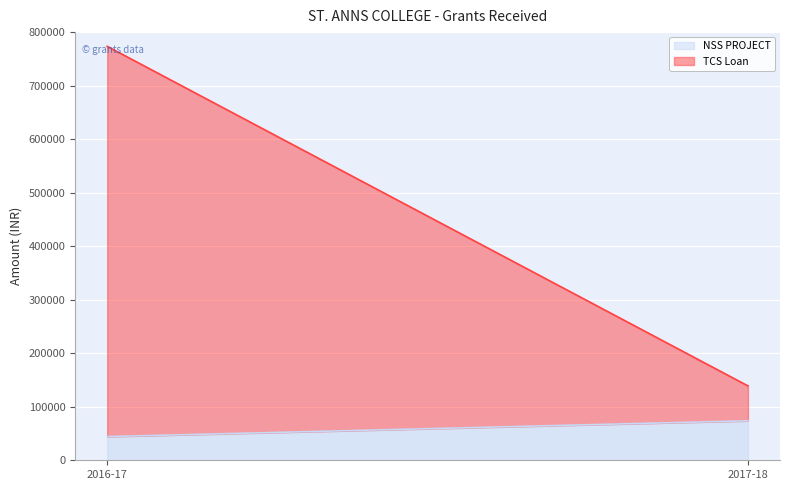

Which has a higher value, 2016-17 or 2017-18?

2017-18